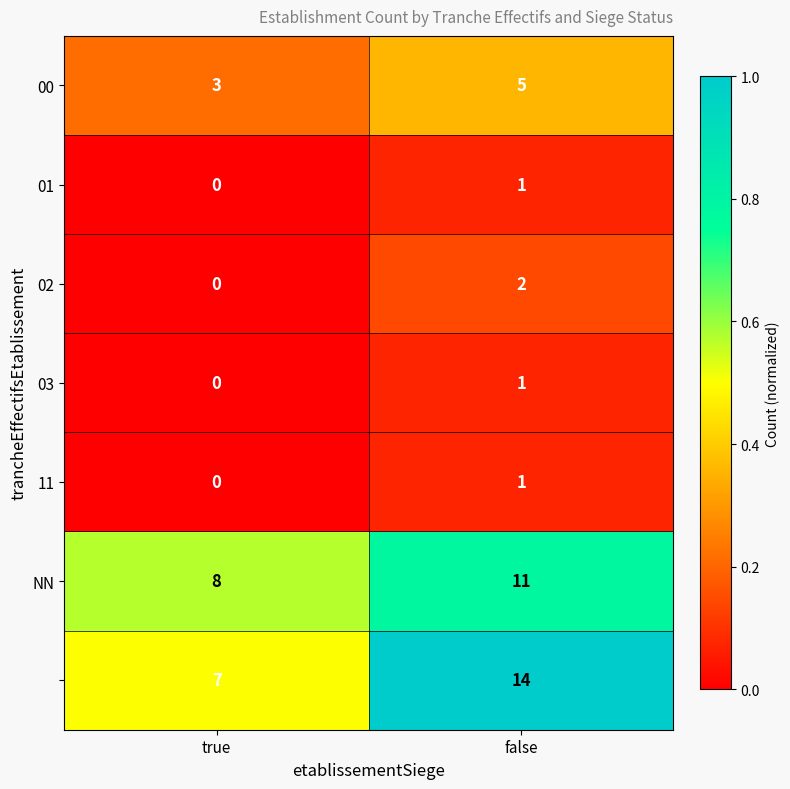

At how many categories does at least one series exceed 0?

2